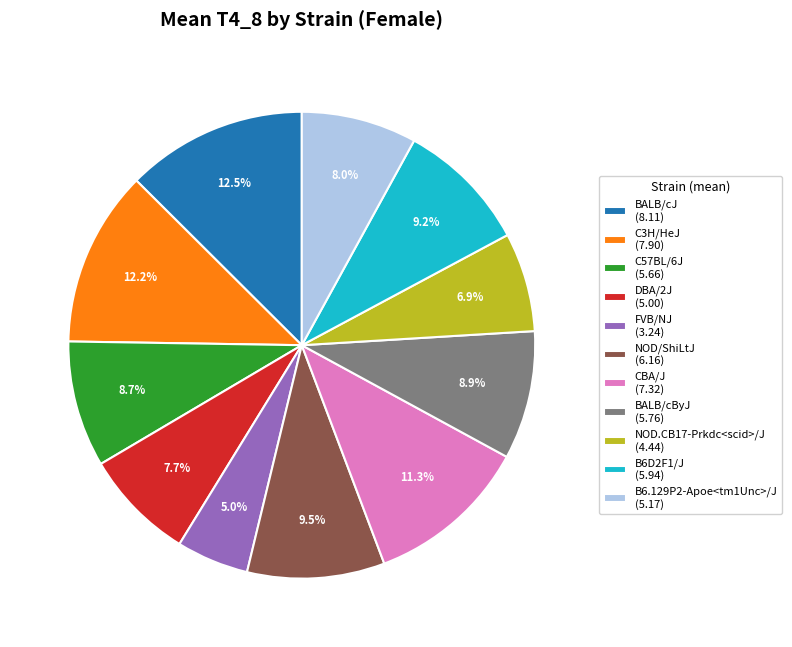

Approximately how many times larger is the value at BALB/cByJ (5.76) compared to B6D2F1/J (5.94)?

1.0